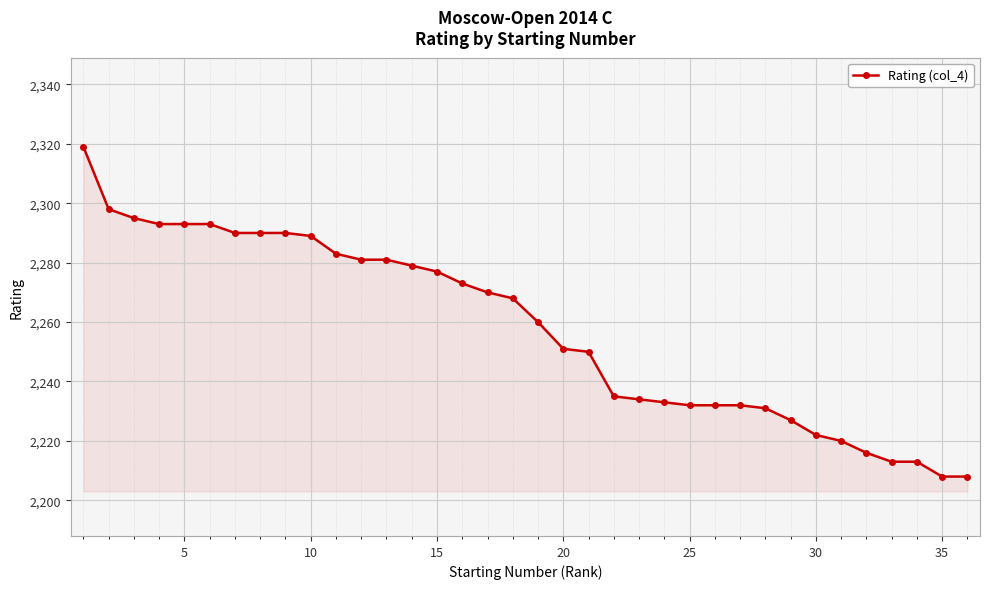

Reading right to left, extract all data points from this chart.

2208	2208	2213	2213	2216	2220	2222	2227	2231	2232	2232	2232	2233	2234	2235	2250	2251	2260	2268	2270	2273	2277	2279	2281	2281	2283	2289	2290	2290	2290	2293	2293	2293	2295	2298	2319